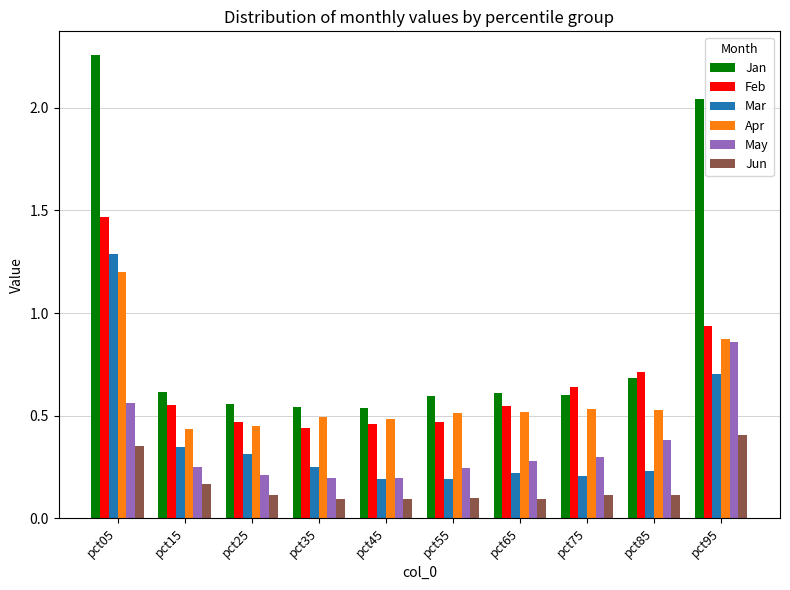

What is the approximate value of Jan at pct85?

0.7